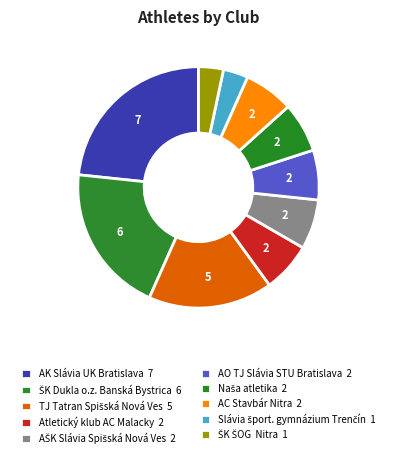

Is it true that AK Slávia UK Bratislava is 11% of the pie?

False